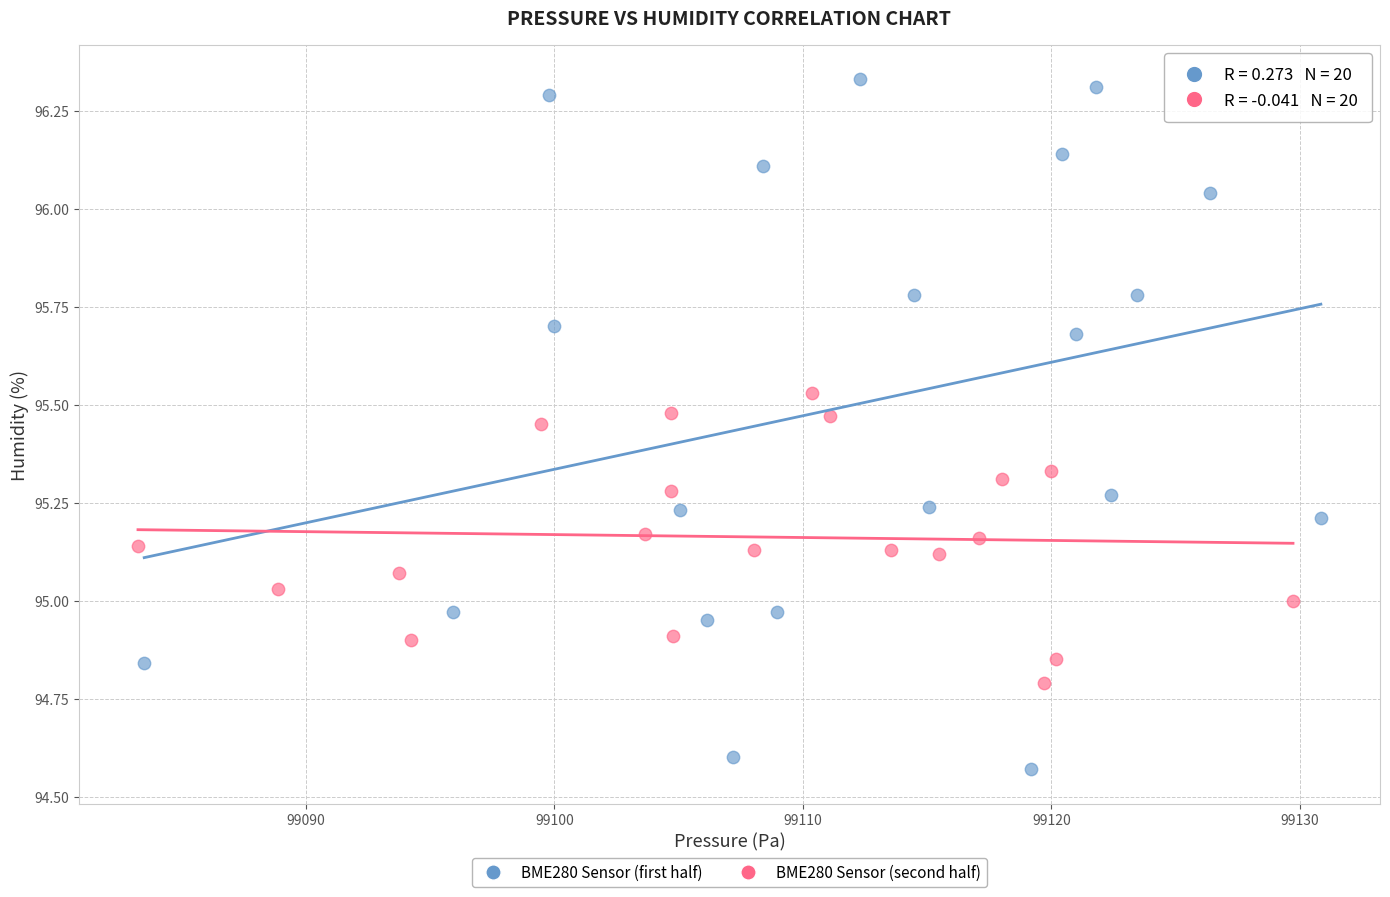

Which series has the widest spread of Y values?

BME280 Sensor (first half)